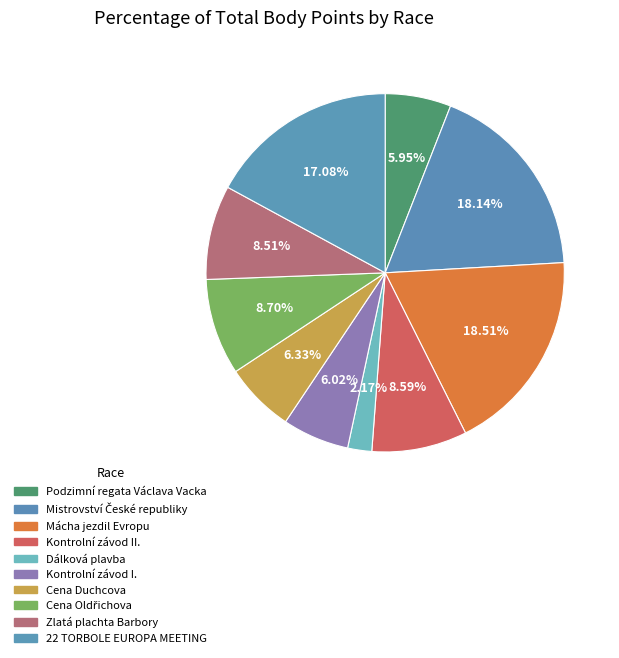

Count the number of slices in the pie.

10